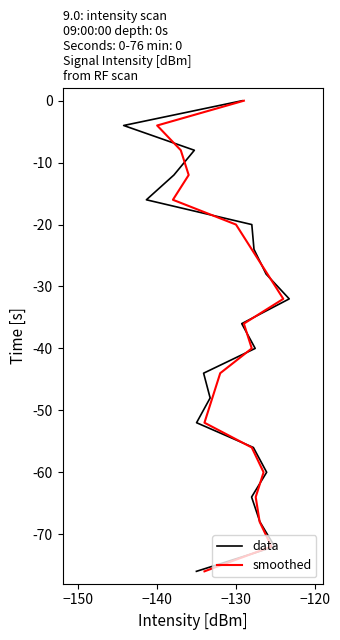

Which series has the largest range (max minus min)?

data